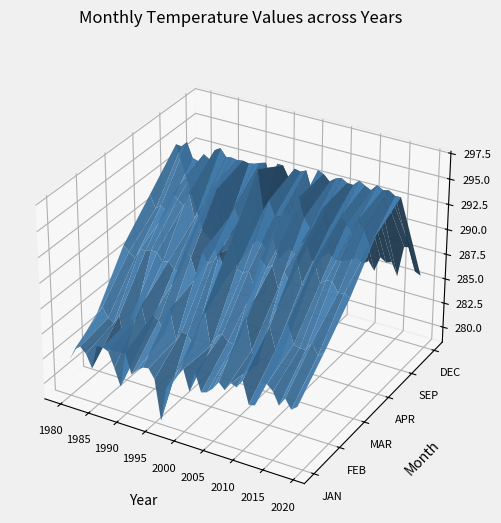

Reading left to right, extract all data points from this chart.

JAN: 1980=282.0	1981=283.3	1982=283.7	1983=283.2	1984=281.9	1985=284.3	1986=284.4	1987=284.1	1988=282.6	1989=281.0	1990=284.5	1991=282.5	1992=283.1	1993=283.6	1994=283.7	1995=282.8	1996=278.8	1997=282.2	1998=282.9	1999=283.8	2000=284.7	2001=282.7	2002=284.7	2003=282.9	2004=283.1	2005=283.7	2006=284.5	2007=283.9	2008=284.8	2009=284.6	2010=285.4	2011=283.2	2012=283.3	2013=285.7	2014=285.8	2015=285.2	2016=284.0	2017=284.9	2018=284.0	2019=284.5
FEB: 1980=284.4	1981=285.2	1982=284.3	1983=283.9	1984=284.9	1985=281.1	1986=284.8	1987=285.0	1988=286.5	1989=284.1	1990=286.0	1991=285.6	1992=284.4	1993=287.1	1994=284.1	1995=285.1	1996=285.0	1997=284.0	1998=286.4	1999=288.0	2000=284.6	2001=285.7	2002=286.1	2003=285.6	2004=285.4	2005=286.4	2006=288.6	2007=285.4	2008=284.2	2009=287.4	2010=288.3	2011=286.1	2012=285.7	2013=289.1	2014=287.2	2015=287.0	2016=287.0	2017=287.9	2018=286.8	2019=287.3
MAR: 1980=289.0	1981=288.5	1982=288.0	1983=289.1	1984=289.1	1985=289.3	1986=289.3	1987=288.5	1988=288.7	1989=288.1	1990=287.9	1991=290.3	1992=289.7	1993=287.9	1994=290.6	1995=289.6	1996=290.0	1997=290.9	1998=288.6	1999=292.5	2000=289.9	2001=289.7	2002=290.1	2003=288.6	2004=291.6	2005=290.8	2006=291.3	2007=289.1	2008=290.9	2009=290.0	2010=292.6	2011=290.3	2012=290.4	2013=292.8	2014=290.8	2015=291.3	2016=291.3	2017=290.4	2018=290.5	2019=290.3
APR: 1980=292.0	1981=290.7	1982=291.2	1983=290.7	1984=292.6	1985=292.3	1986=291.8	1987=293.3	1988=290.8	1989=291.8	1990=292.4	1991=294.4	1992=294.4	1993=289.7	1994=291.8	1995=293.0	1996=291.9	1997=290.2	1998=289.5	1999=297.3	2000=293.5	2001=294.7	2002=293.3	2003=293.3	2004=294.5	2005=293.3	2006=295.7	2007=293.9	2008=293.0	2009=293.2	2010=295.2	2011=293.3	2012=293.4	2013=294.9	2014=294.3	2015=293.9	2016=295.1	2017=294.3	2018=293.0	2019=294.1
SEP: 1980=294.9	1981=294.9	1982=295.5	1983=294.0	1984=293.9	1985=294.7	1986=294.4	1987=295.4	1988=295.7	1989=295.0	1990=295.1	1991=295.0	1992=295.1	1993=295.0	1994=295.1	1995=295.3	1996=295.5	1997=293.8	1998=295.7	1999=295.7	2000=294.6	2001=295.6	2002=295.5	2003=295.8	2004=293.9	2005=296.1	2006=295.9	2007=295.3	2008=295.8	2009=295.9	2010=295.6	2011=295.6	2012=296.1	2013=295.8	2014=295.5	2015=296.2	2016=295.9	2017=296.0	2018=295.6	2019=295.6
DEC: 1980=284.0	1981=283.5	1982=283.0	1983=280.9	1984=283.4	1985=284.2	1986=285.0	1987=285.7	1988=285.1	1989=283.9	1990=284.6	1991=284.4	1992=283.8	1993=285.4	1994=283.2	1995=284.1	1996=284.7	1997=284.3	1998=285.5	1999=286.0	2000=284.1	2001=284.4	2002=284.9	2003=285.4	2004=284.8	2005=284.9	2006=285.1	2007=285.4	2008=285.7	2009=285.3	2010=285.7	2011=284.9	2012=286.4	2013=286.1	2014=286.2	2015=285.0	2016=288.1	2017=288.2	2018=285.9	2019=285.7